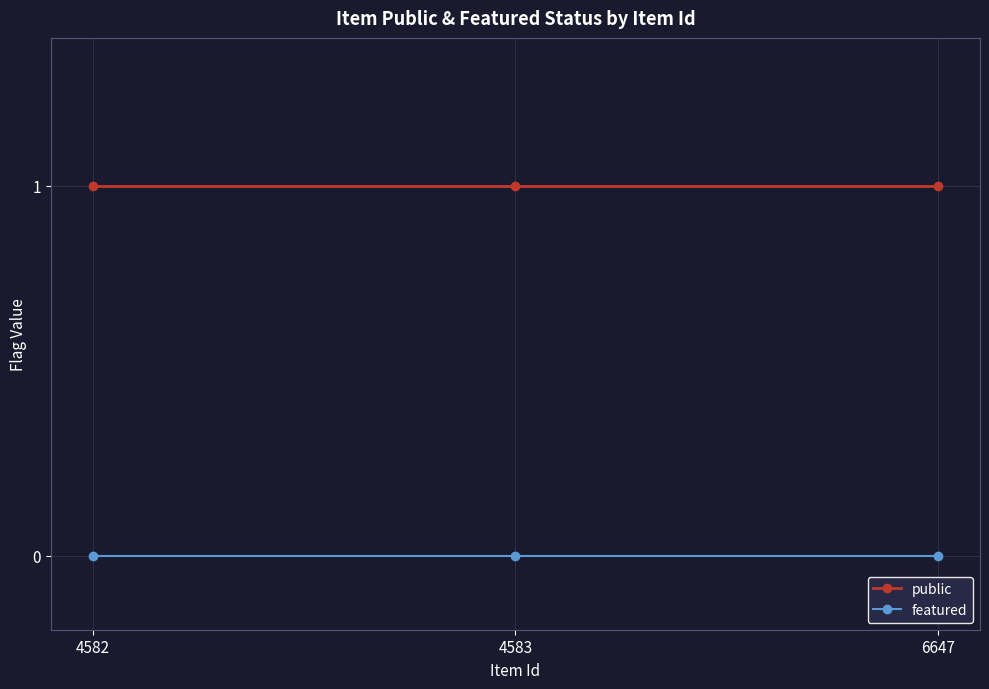

Reading left to right, what are all the values shown in this chart?

public: 1	1	1
featured: 0	0	0